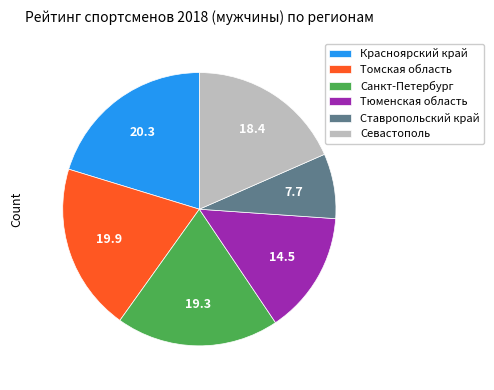

Is the sum of Севастополь and Санкт-Петербург greater than half?

No